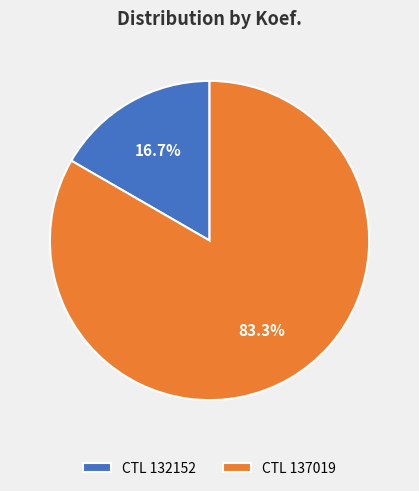

Count the number of slices in the pie.

2